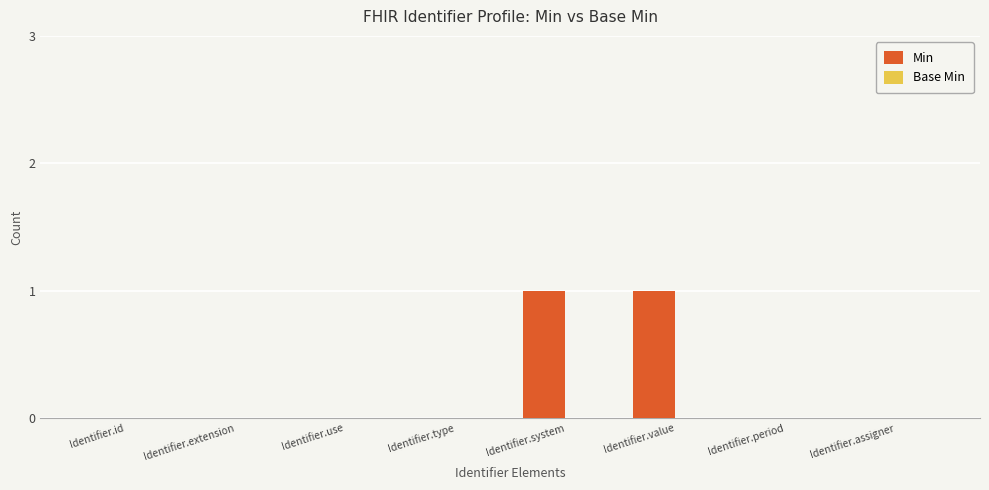

What is the change in value from Identifier.use to Identifier.system?

+1